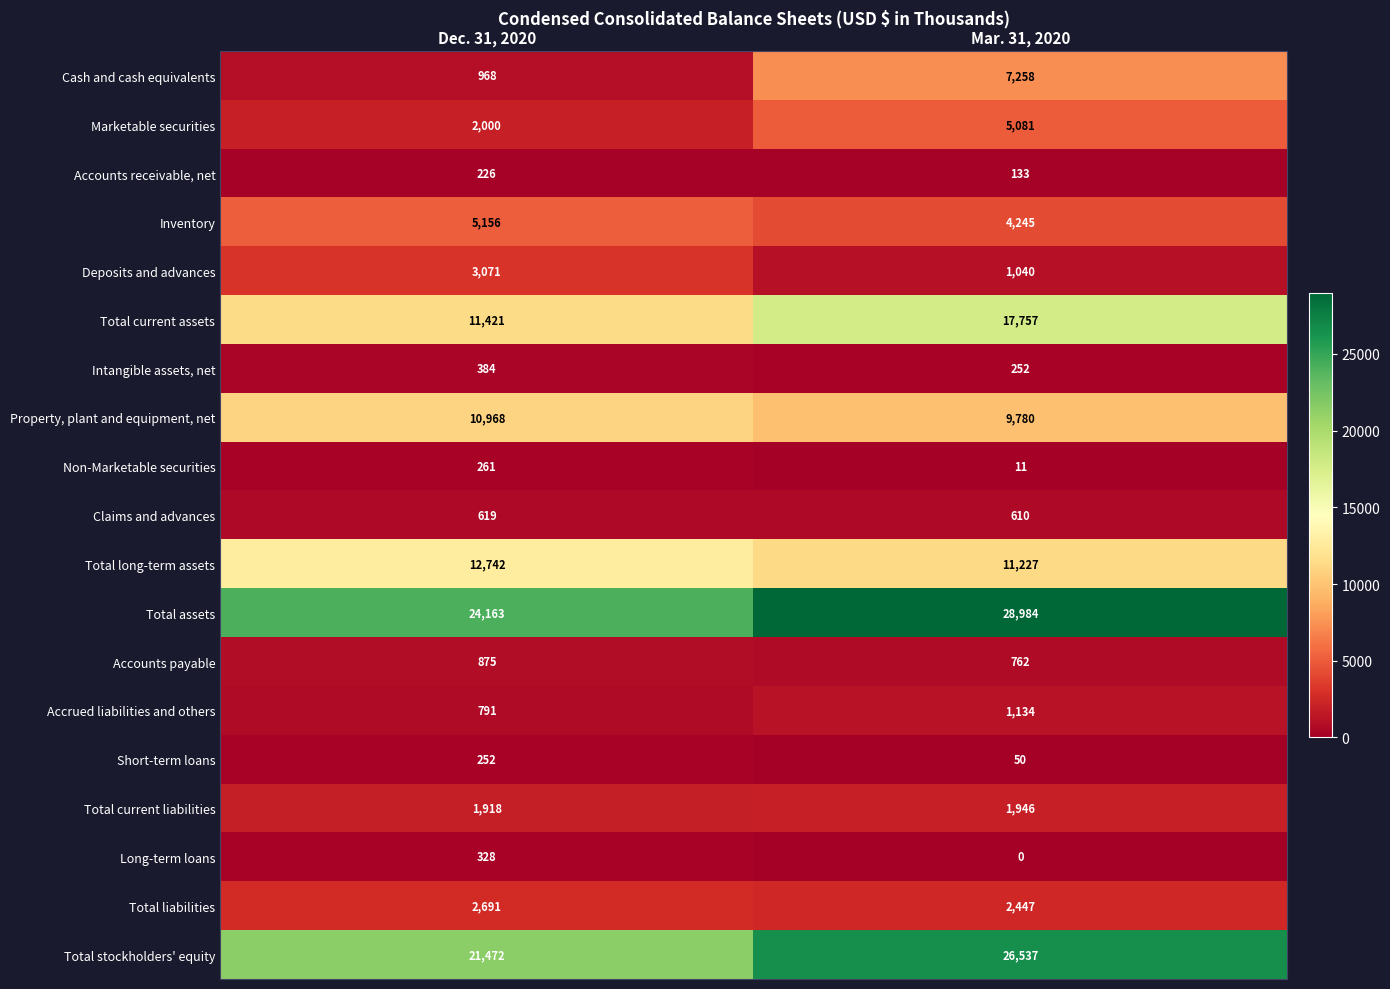

At which label is Total current assets closest to 14589?

Dec. 31, 2020